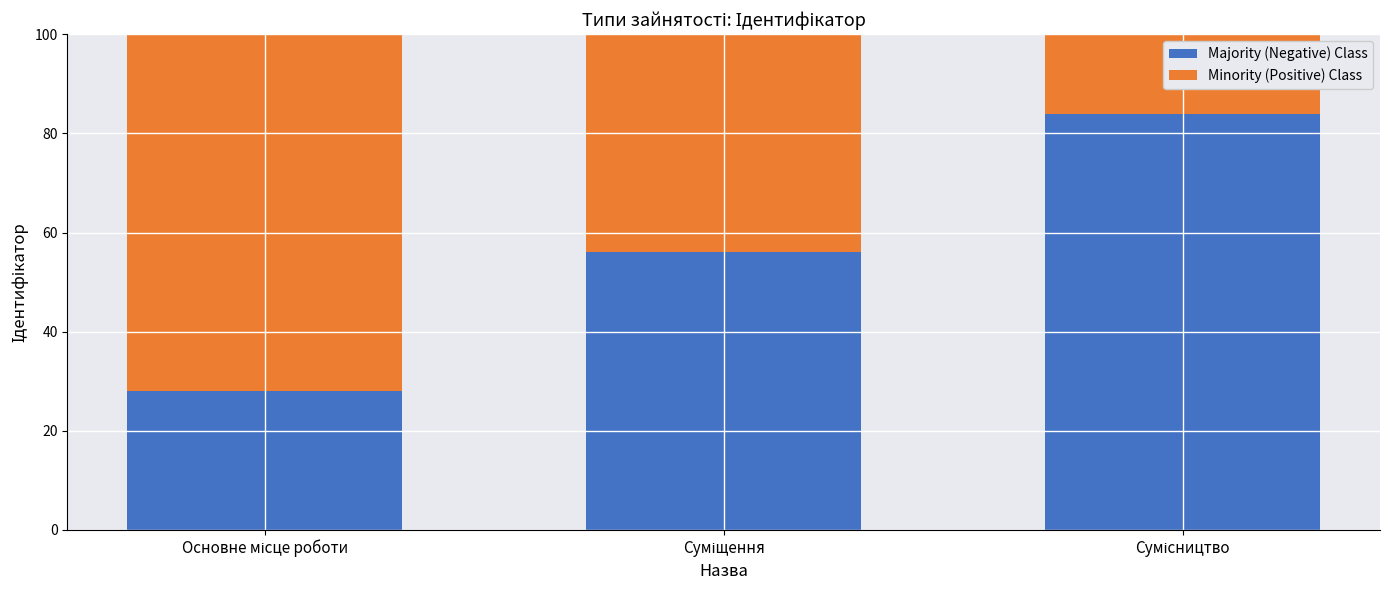

Reading left to right, what are the values for Majority (Negative) Class?

28	56	84